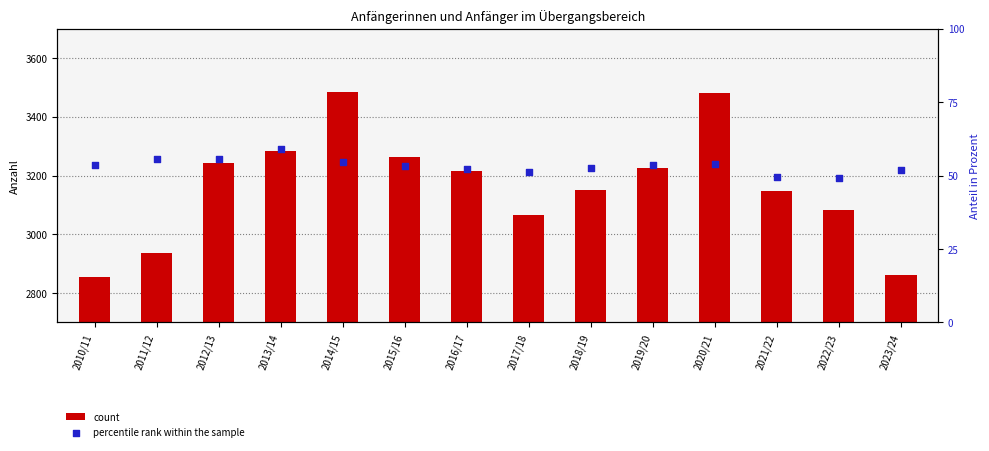

Which series contains the highest Y value?

count